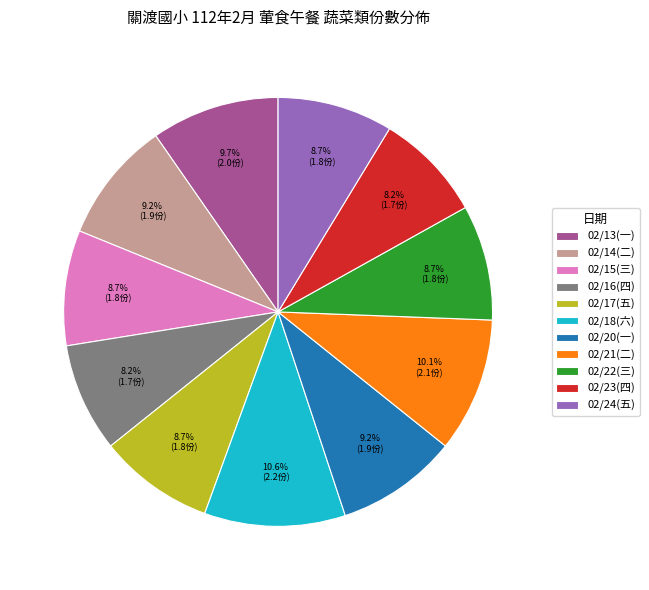

Combined, what portion of the pie is 02/22(三) and 02/17(五)?

17.4%